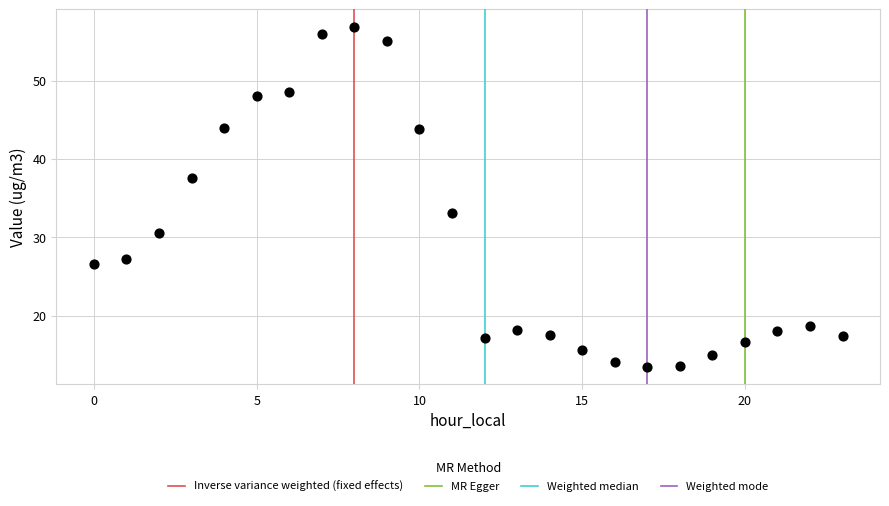

What Y value in the scatter plot is closest to 35?

33.1